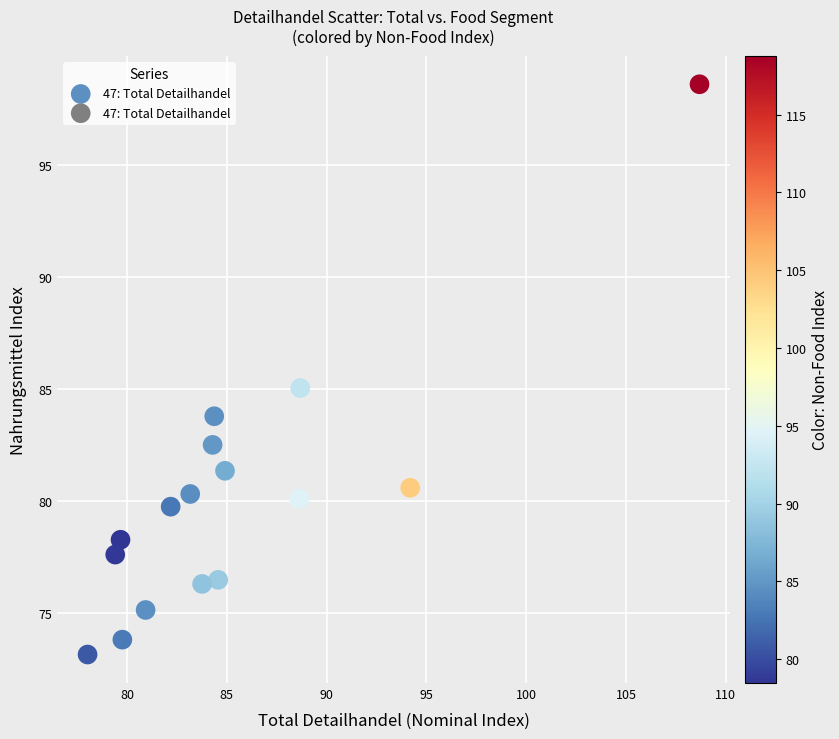

What is the range of Y values (max minus min)?

25.4